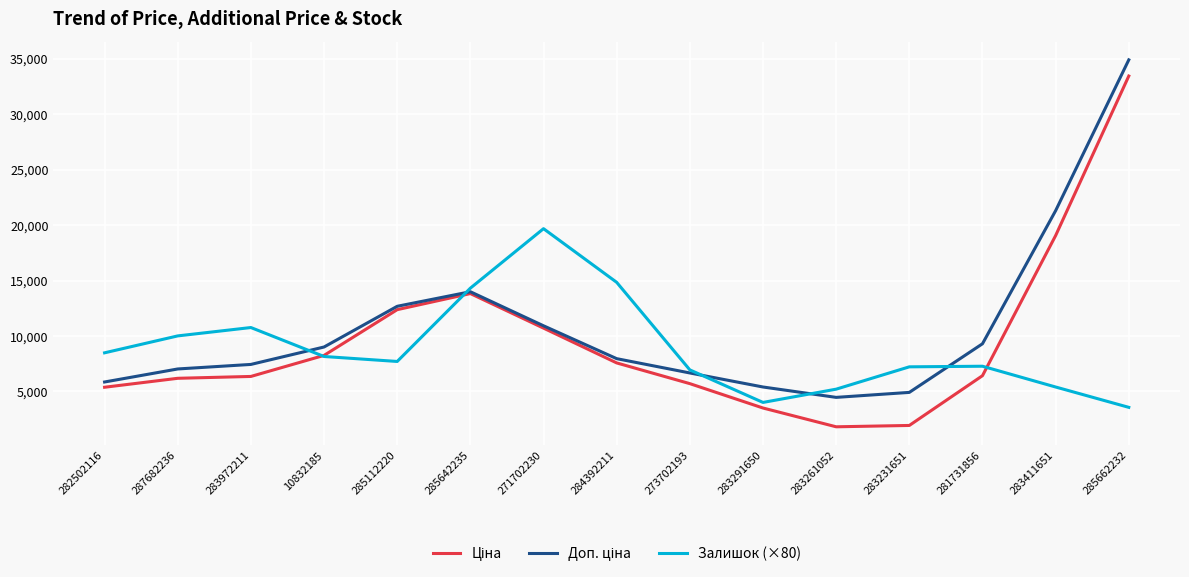

The value of Залишок (×80) at 10832185 is 4288.4. True or false?

False